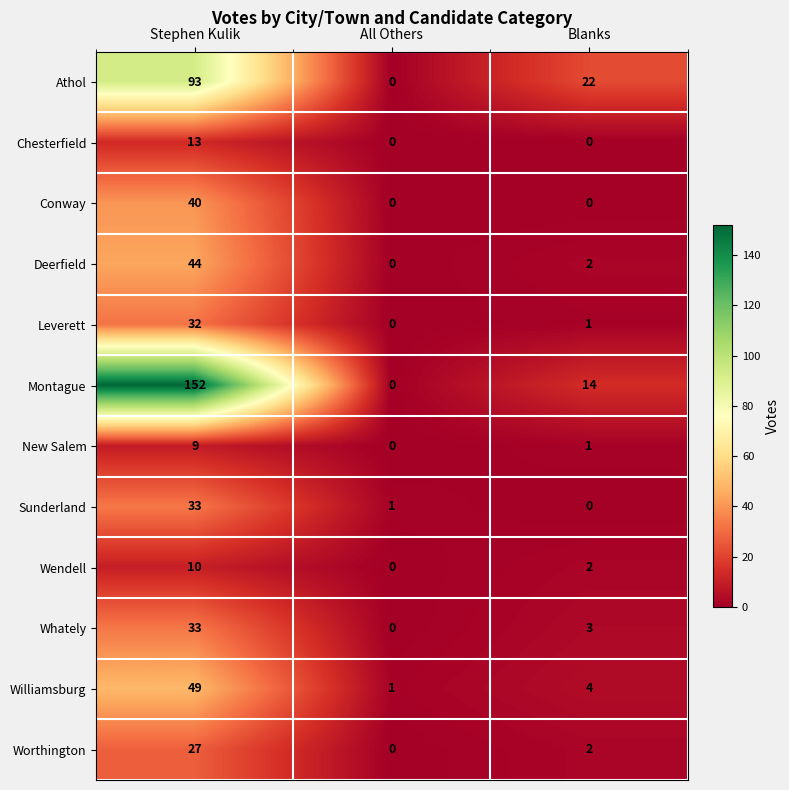

Count the Athol values in the range 0 to 93.

3